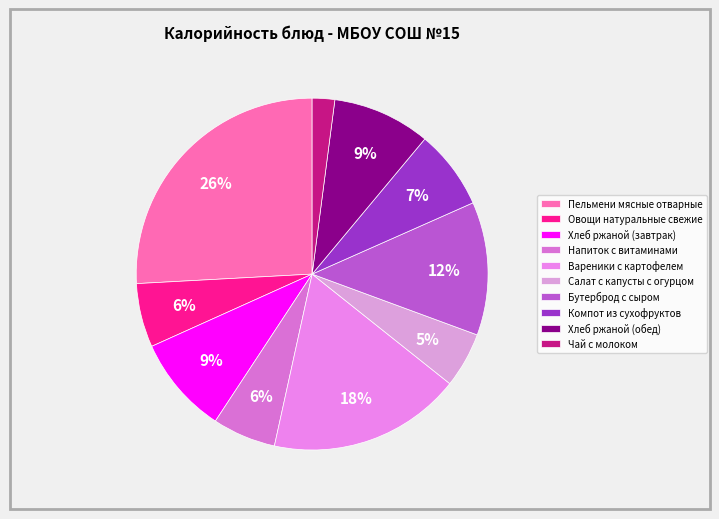

Which category has the smallest portion of the pie?

Чай с молоком